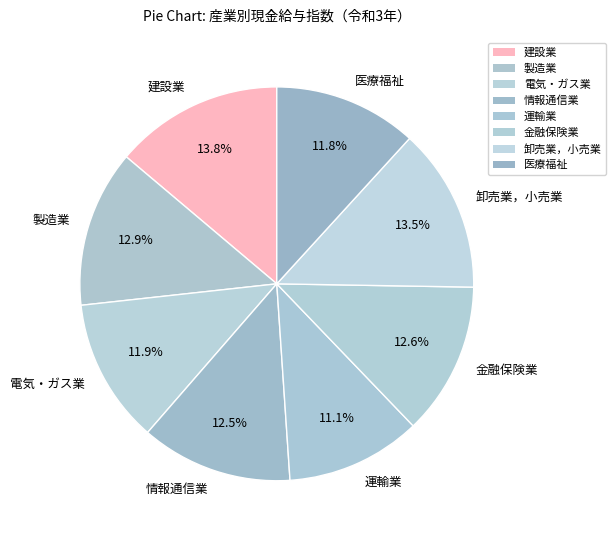

Count the number of slices in the pie.

8